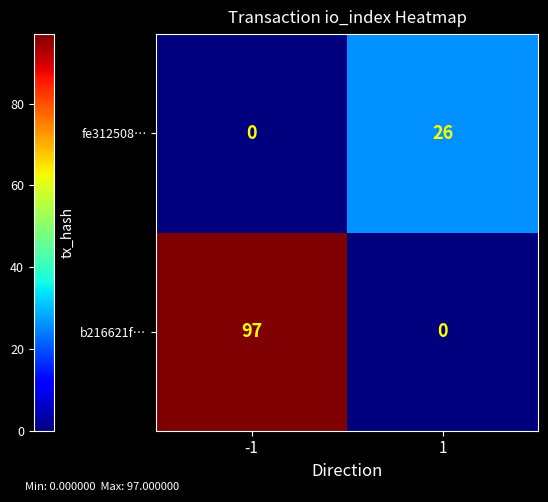

What is the difference between the fe312508… values at 1 and -1?

26